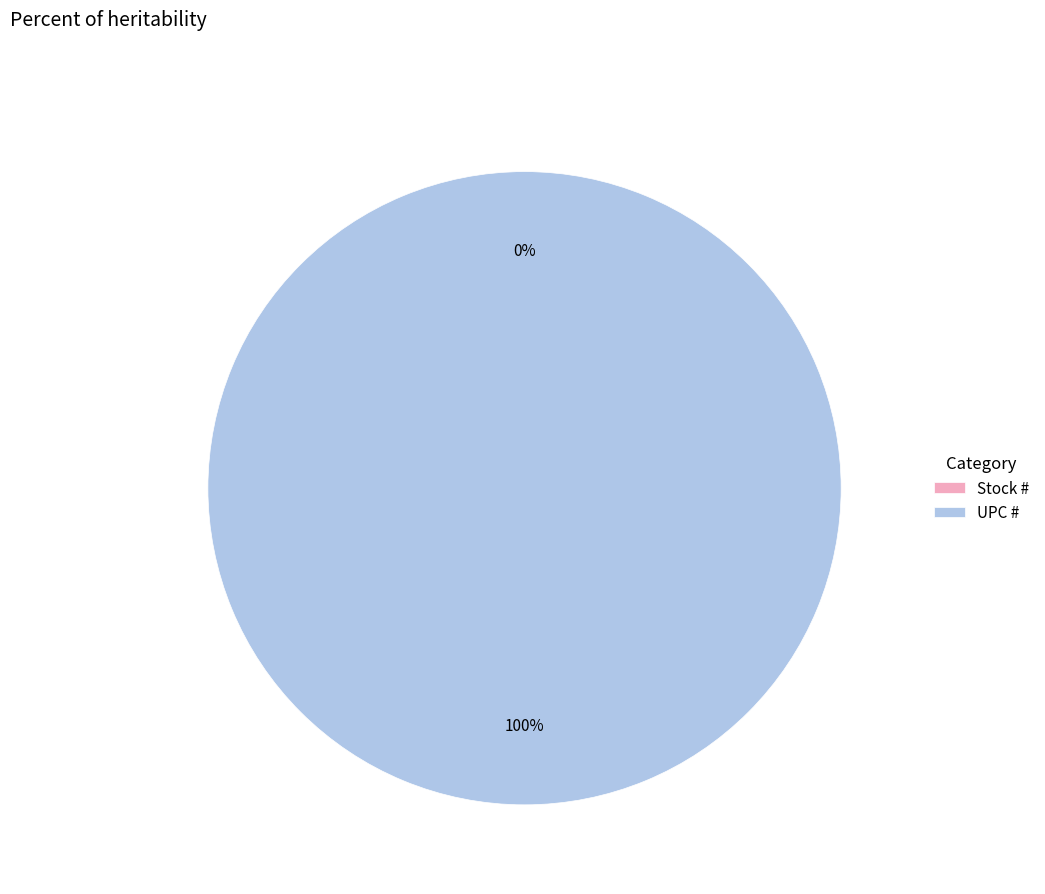

To the nearest percent, what is the average slice percentage?

50%